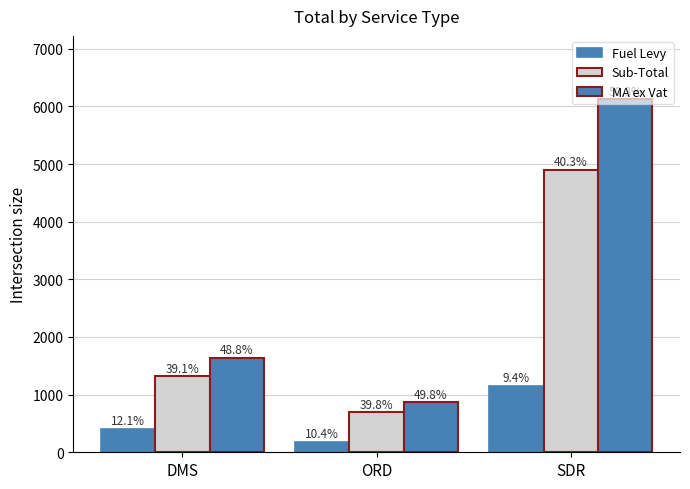

What is the difference between the maximum and second lowest values in the Sub-Total series?

3581.5